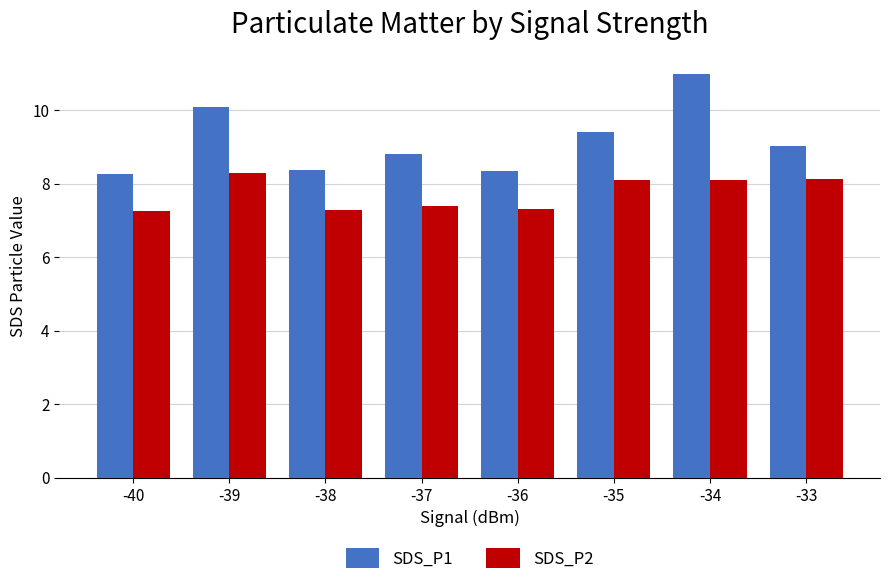

Where does the SDS_P2 series first go above 8?

-39